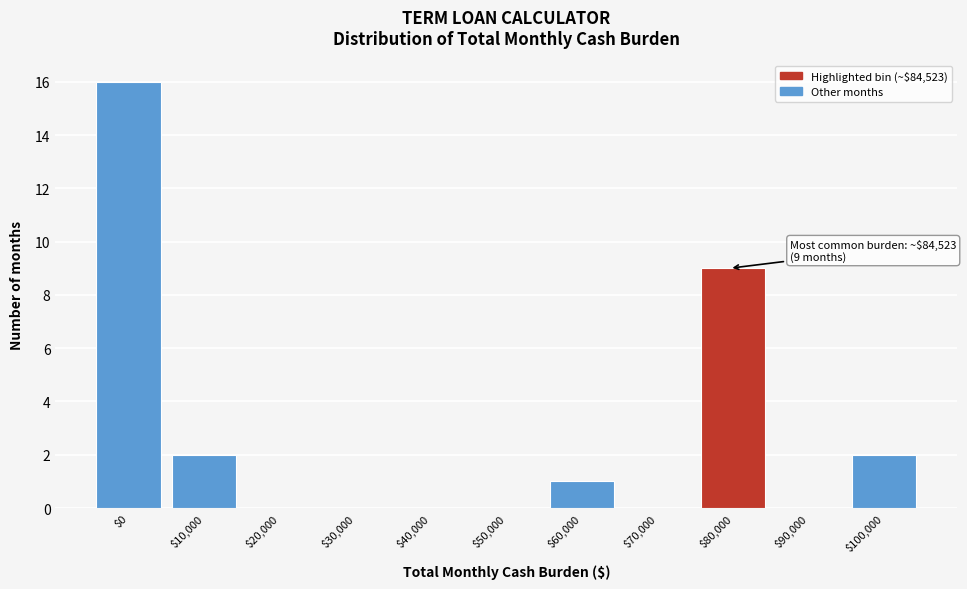

True or false: the data shows 14 at $80,000.

False